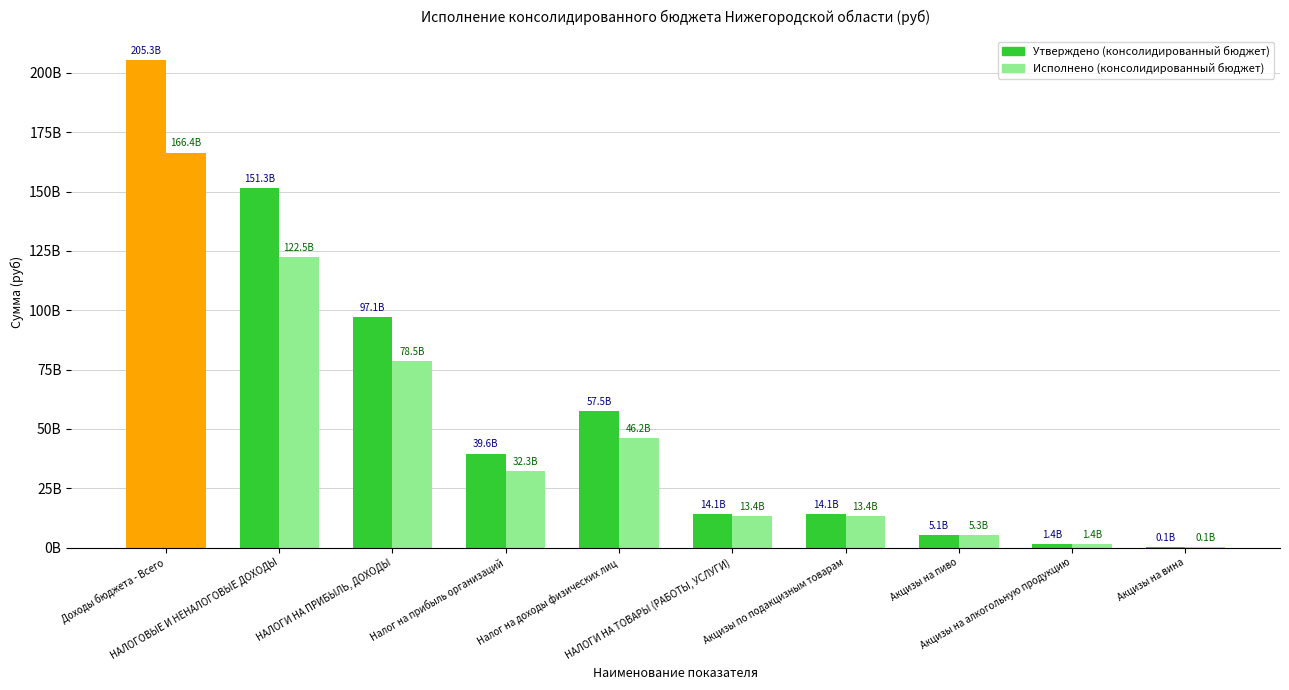

What is the total value across all series at Доходы бюджета - Всего?

371703331844.3